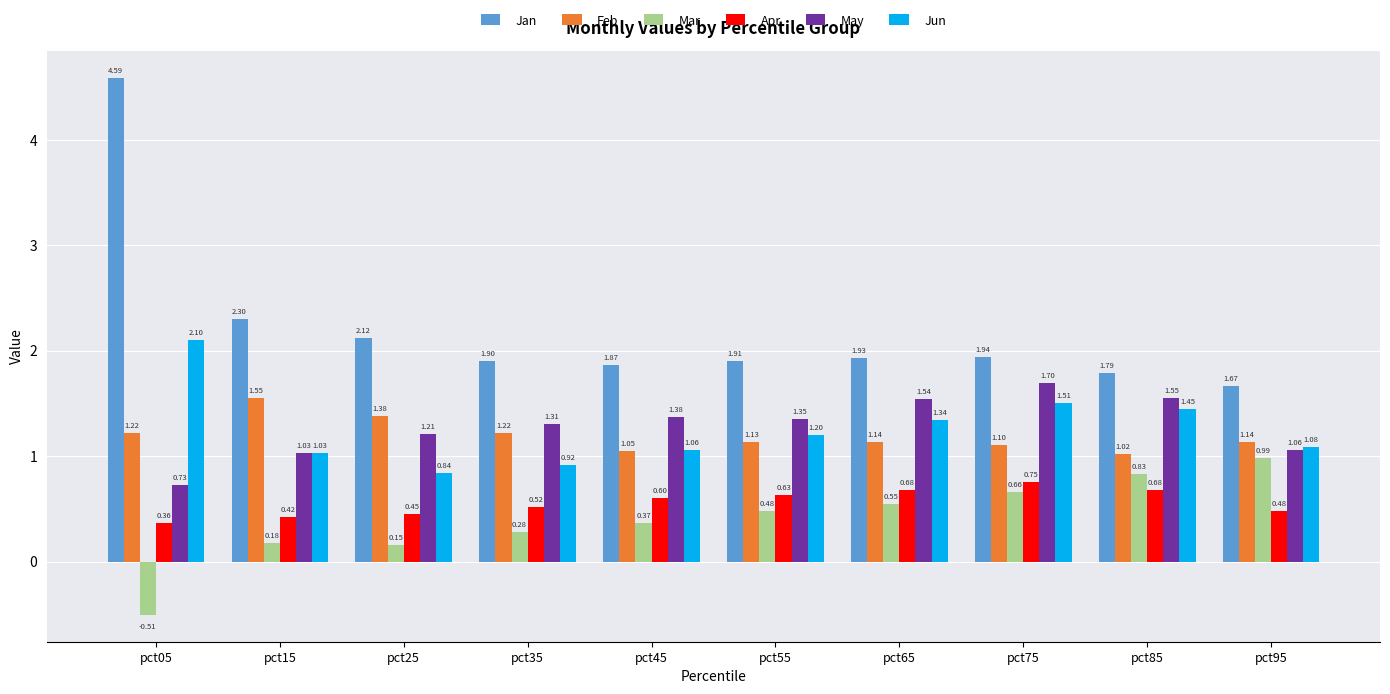

Which series changed the most between pct45 and pct75?

Jun